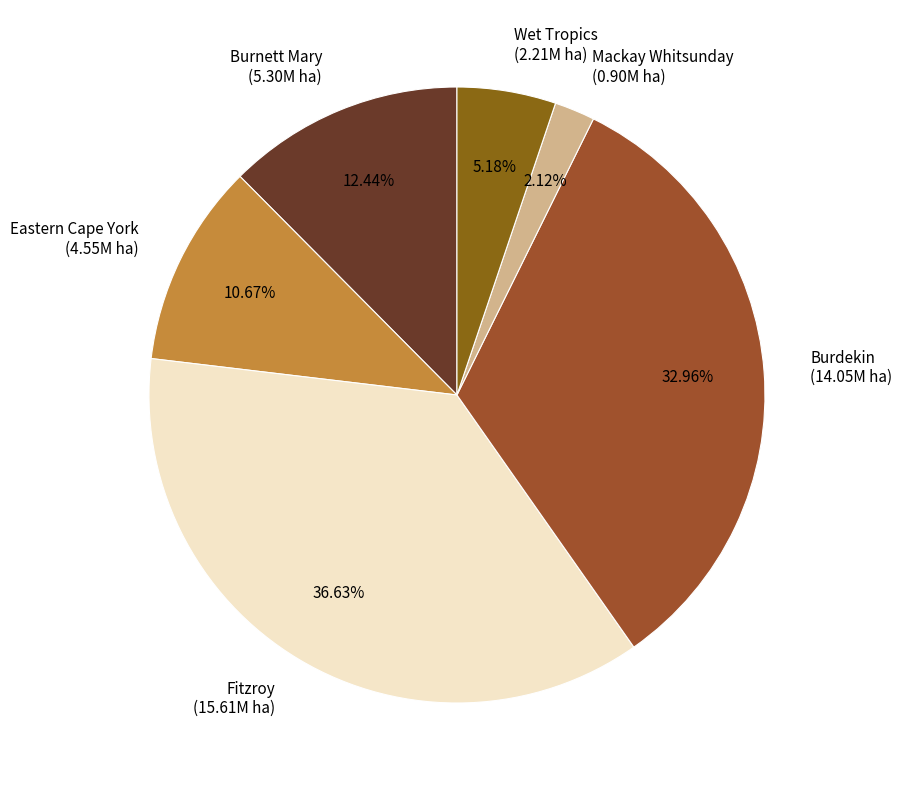

Is the sum of Fitzroy and Eastern Cape York greater than half?

No